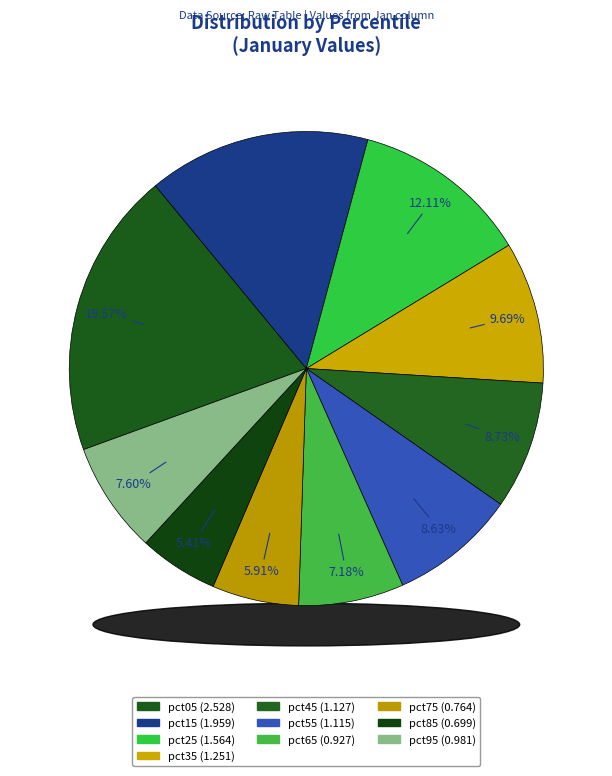

Which category has the smallest portion of the pie?

pct85